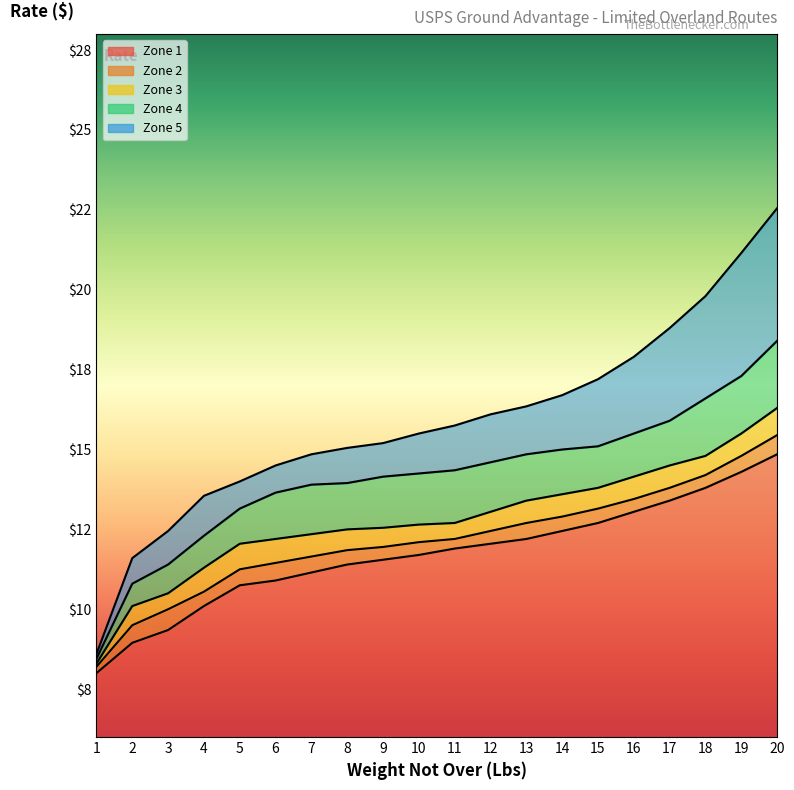

True or false: Zone 3 has more than 0 interior local peaks.

False